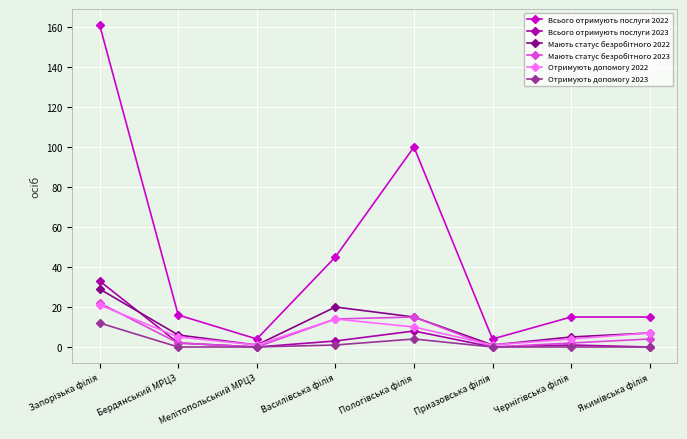

Which series has the widest spread of values?

Всього отримують послуги 2022